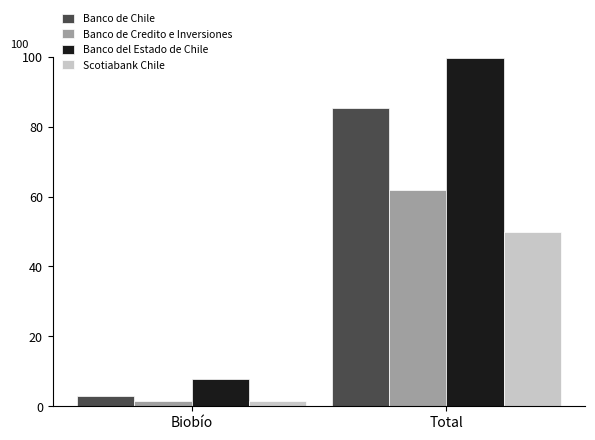

Which series has the widest spread of values?

Banco del Estado de Chile